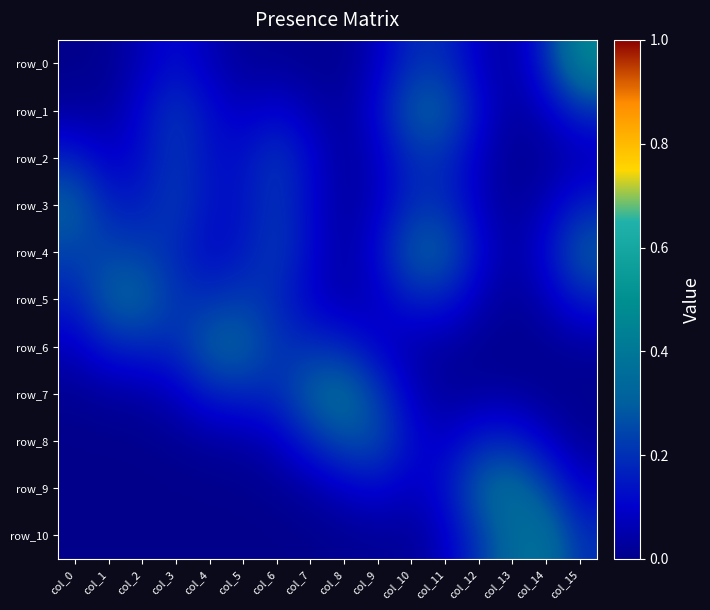

Which category has the lowest value in the row_0 series?

col_0